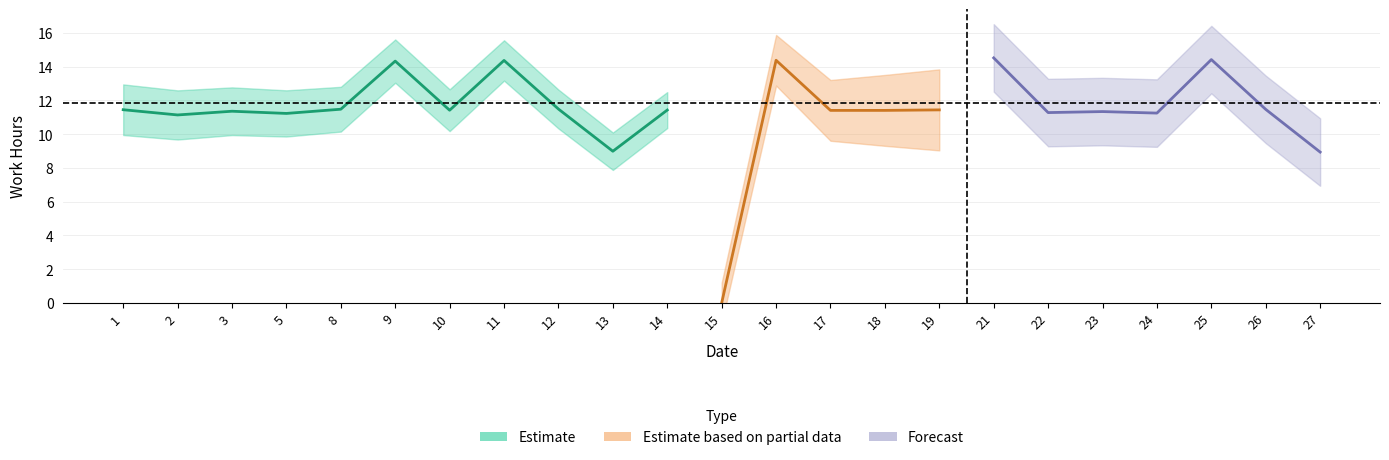

What is the sum of the values at 13 and 5?

20.2